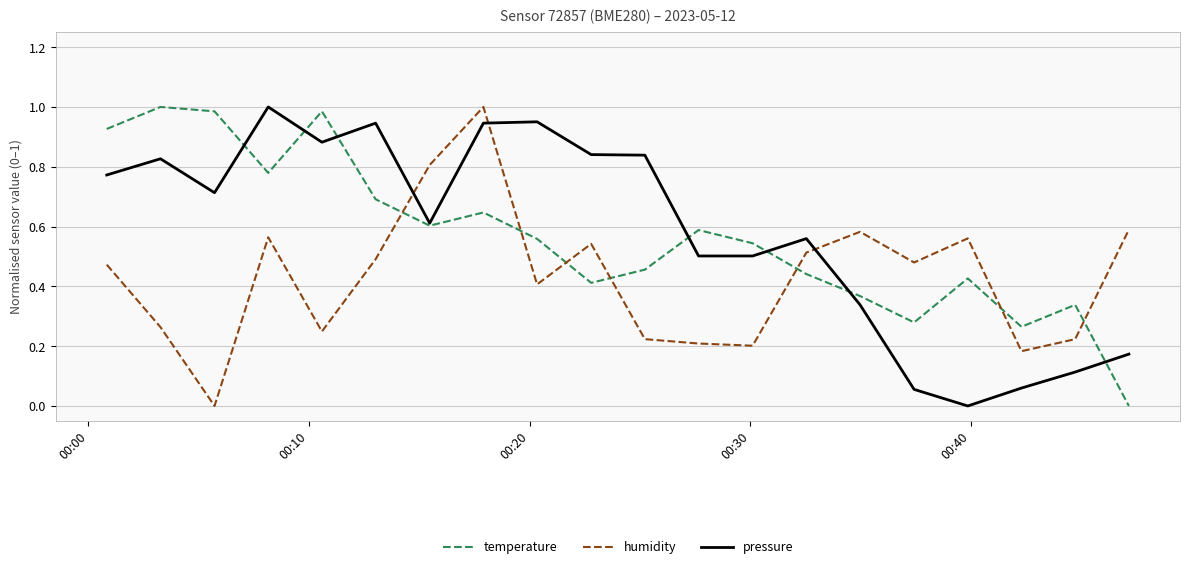

True or false: humidity and temperature intersect in this chart.

True